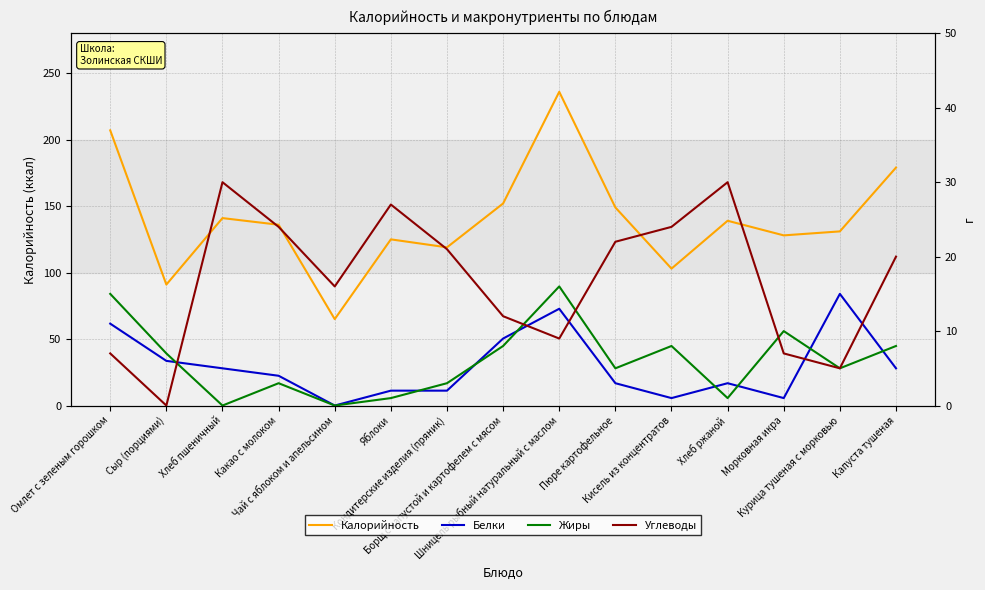

What is the difference between the maximum and minimum values in the Белки series?

15